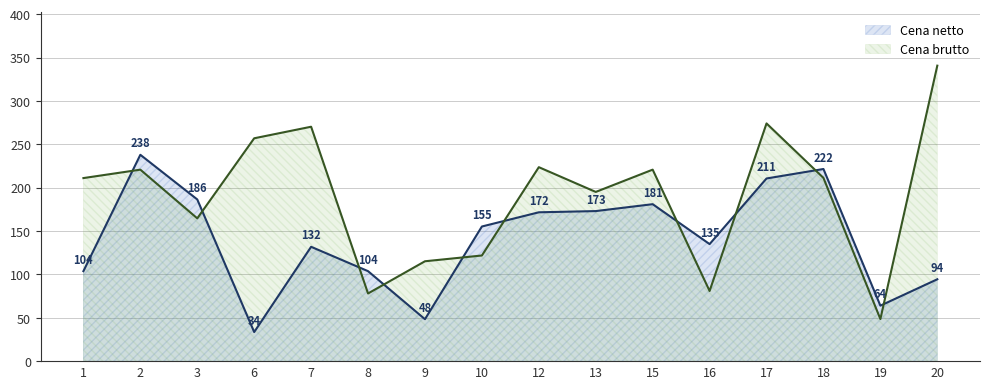

How many intersections are there between Cena brutto and Cena netto?

10